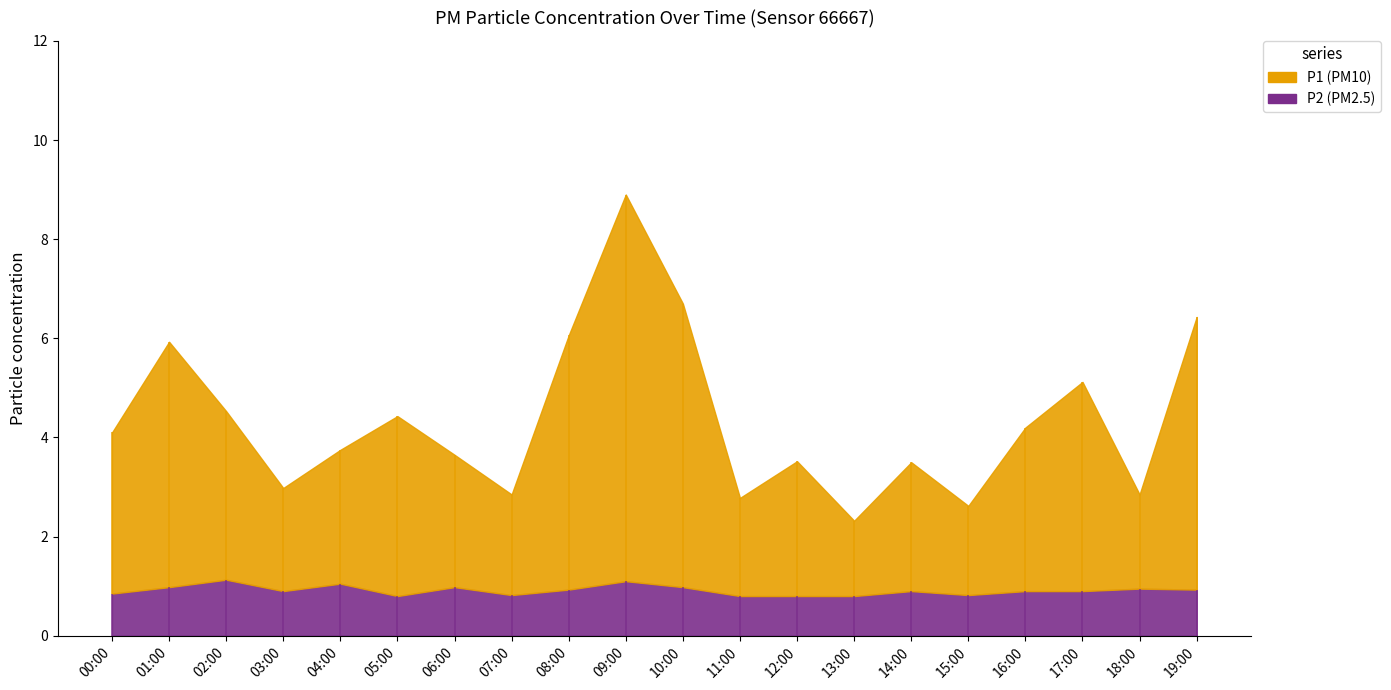

List the series in order of their overall mean, highest first.

P1, P2